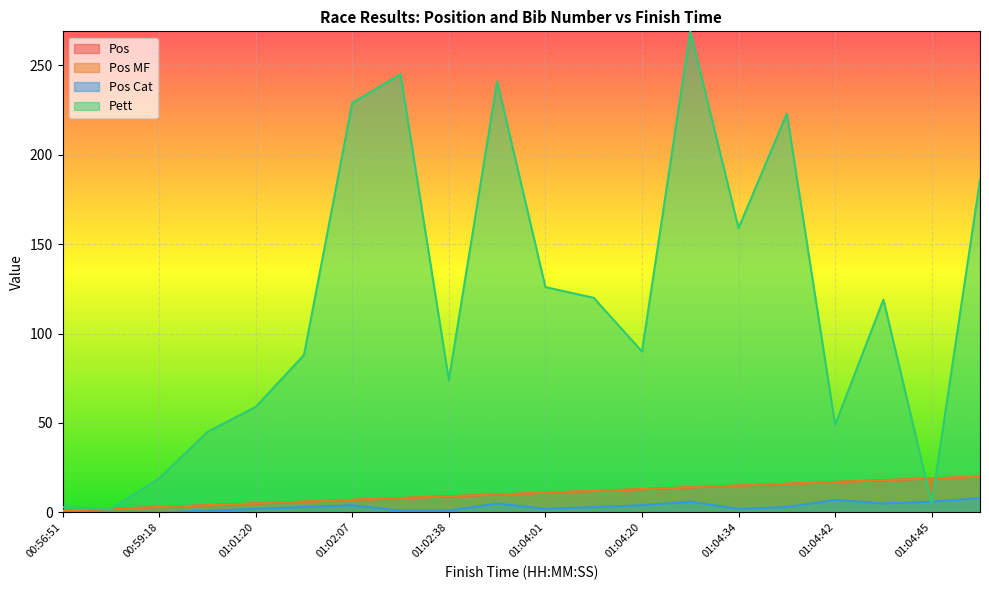

What is the difference between the Pos MF values at 01:04:38 and 01:02:07?

9